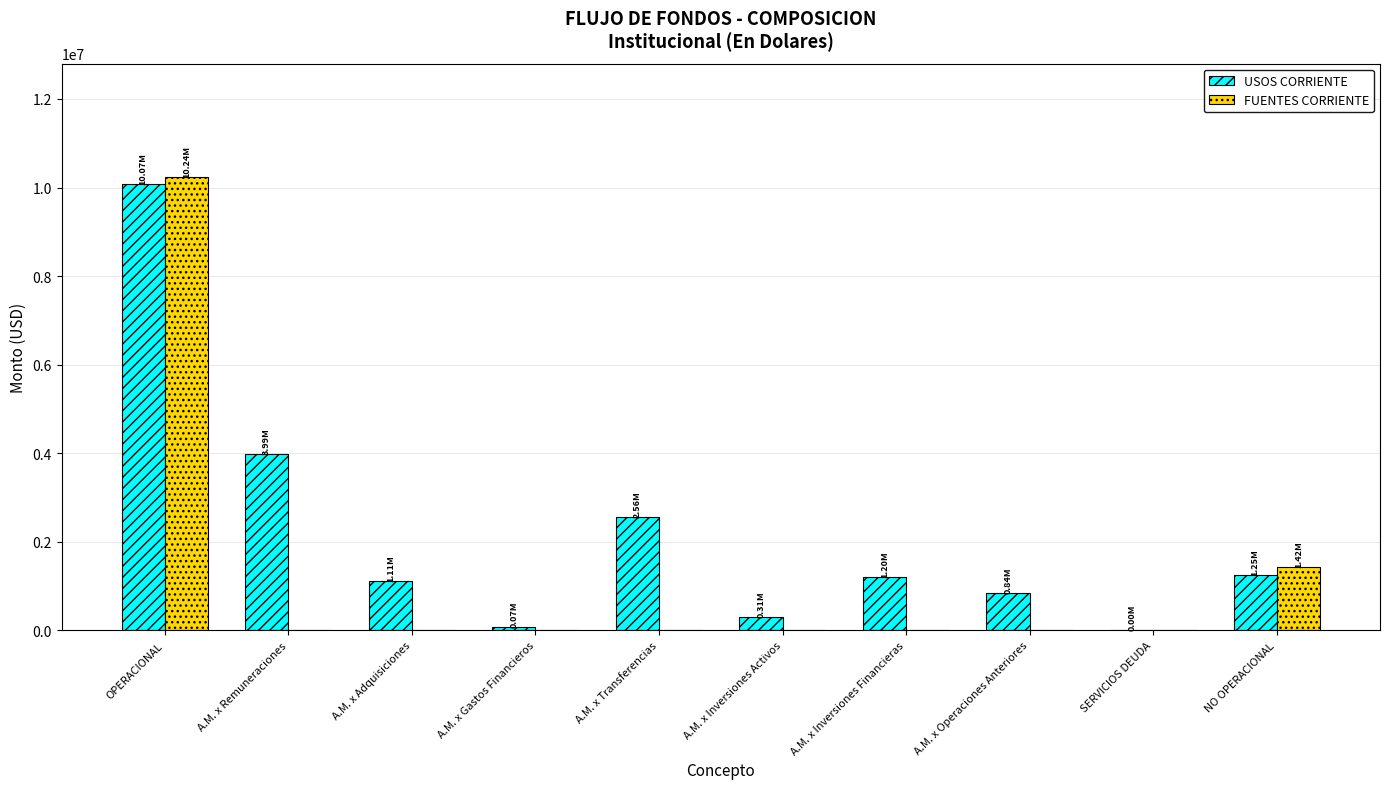

Where is FUENTES CORRIENTE nearest to the value 5118975?

NO OPERACIONAL